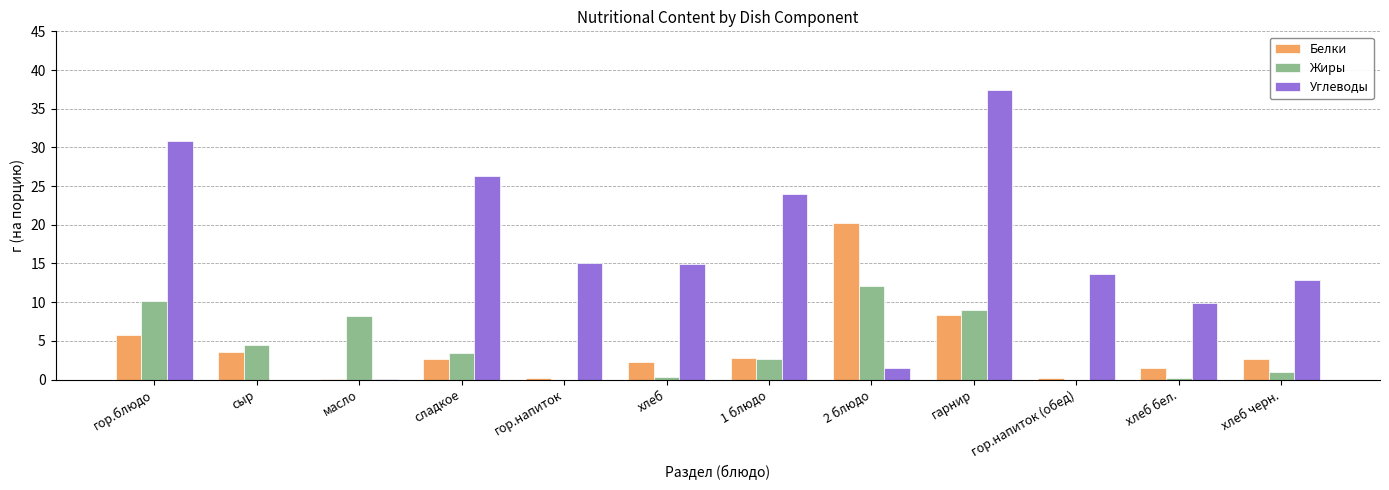

What is the sum of all Углеводы values?

186.3